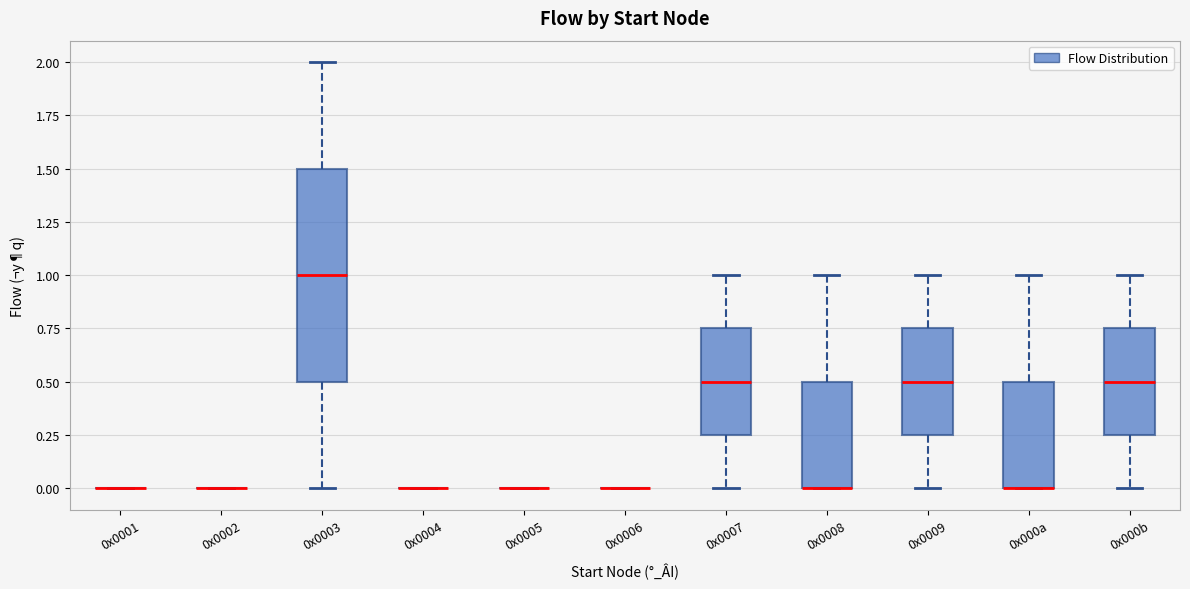

Reading left to right, transcribe this box plot: for each box, give where its median line is, the range the box spans, and where its two whiskers end, as read against the y-axis. The values are not printed on the chart, so give them approximately, as read against the axis.

0x0001: box collapsed to a line at 0.00, whiskers 0.00 to 0.00
0x0002: box collapsed to a line at 0.00, whiskers 0.00 to 0.00
0x0003: median 1.00, box 0.50 to 1.50, whiskers 0.00 to 2.00
0x0004: box collapsed to a line at 0.00, whiskers 0.00 to 0.00
0x0005: box collapsed to a line at 0.00, whiskers 0.00 to 0.00
0x0006: box collapsed to a line at 0.00, whiskers 0.00 to 0.00
0x0007: median 0.50, box 0.25 to 0.75, whiskers 0.00 to 1.00
0x0008: median 0.00 (drawn on the box's lower edge), box 0.00 to 0.50, whiskers 0.00 to 1.00
0x0009: median 0.50, box 0.25 to 0.75, whiskers 0.00 to 1.00
0x000a: median 0.00 (drawn on the box's lower edge), box 0.00 to 0.50, whiskers 0.00 to 1.00
0x000b: median 0.50, box 0.25 to 0.75, whiskers 0.00 to 1.00